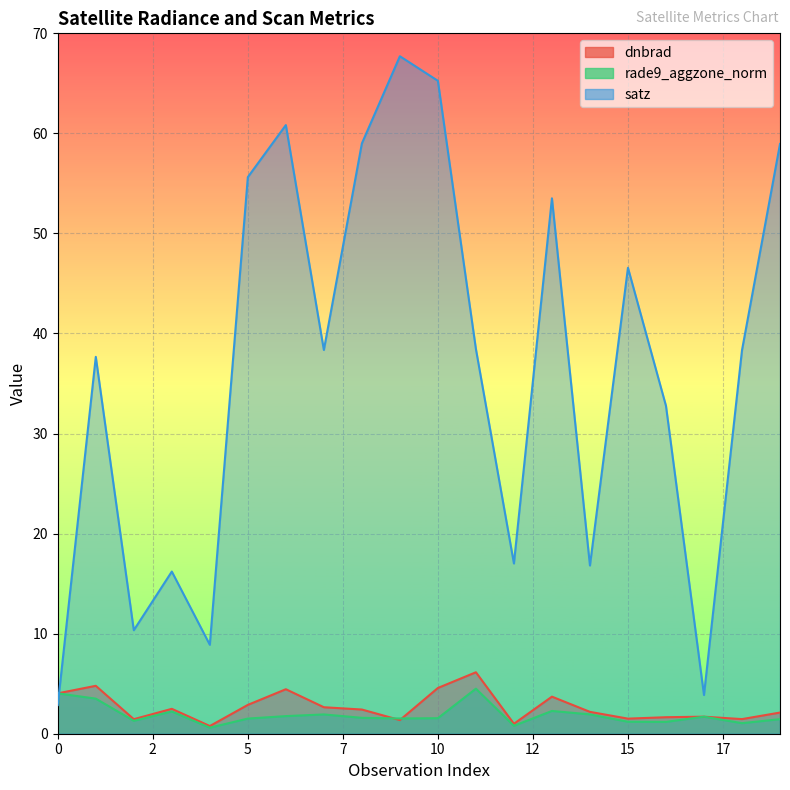

Is it true that rade9_aggzone_norm equals 3.0 at 14?

False